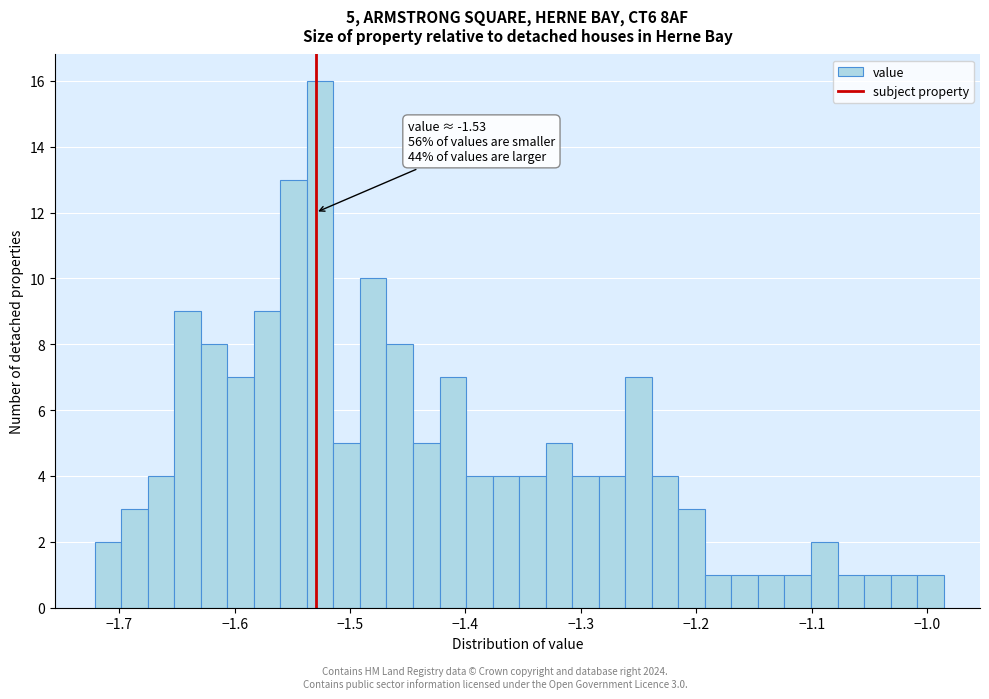

Read against the x-axis, roughly where is the centre of the tallest bar?

-1.53